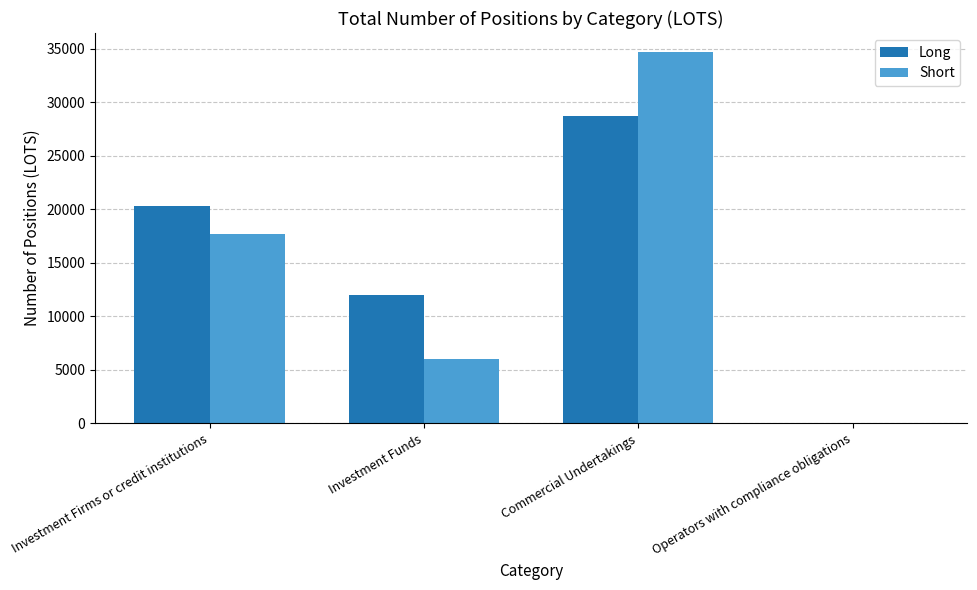

True or false: Long has a value of 11959.2 at Investment Funds.

True